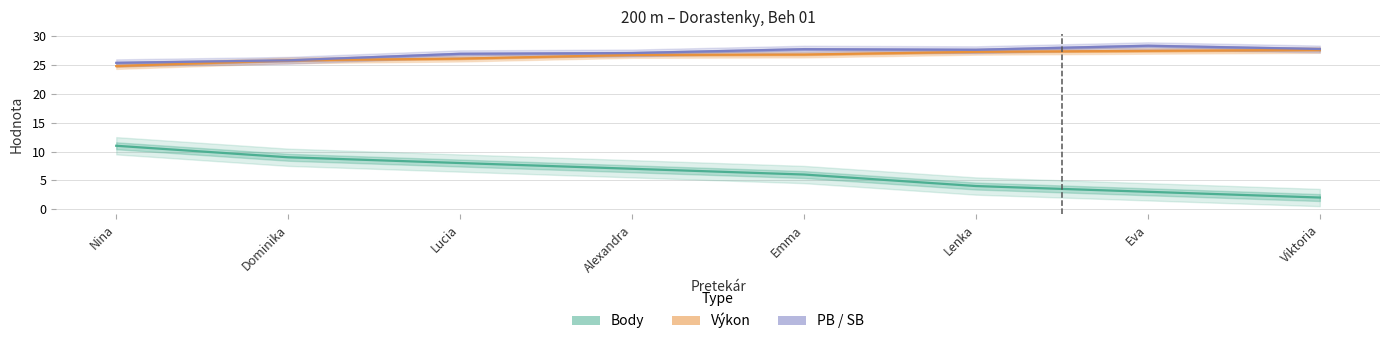

The value of Body at Lenka is 4.0. True or false?

True